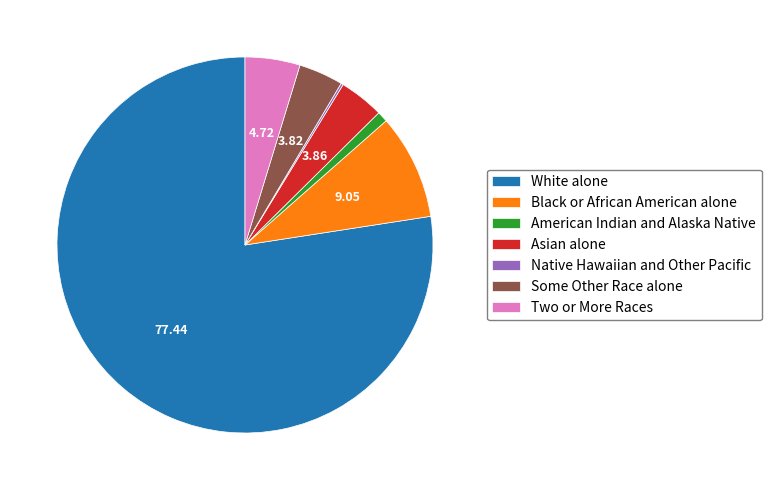

Is there a majority slice in this chart?

Yes